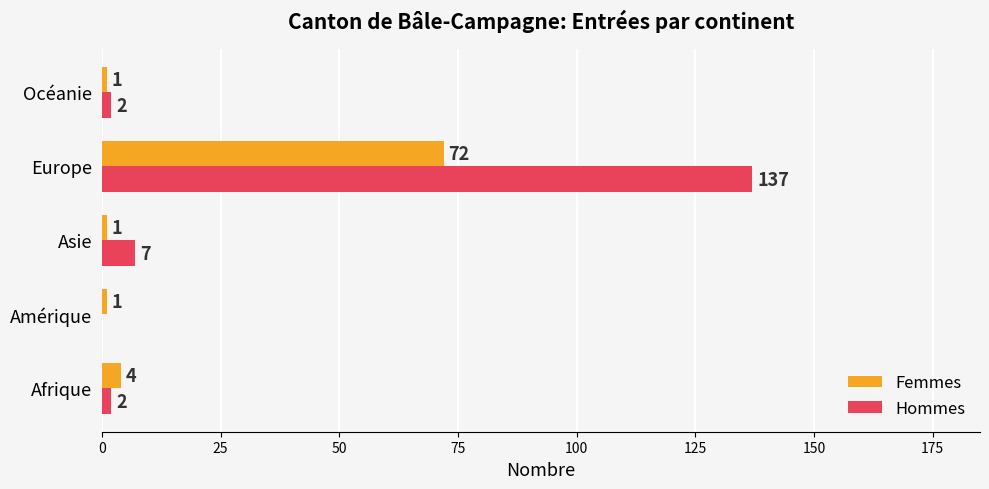

At which label is Femmes closest to 36?

Afrique